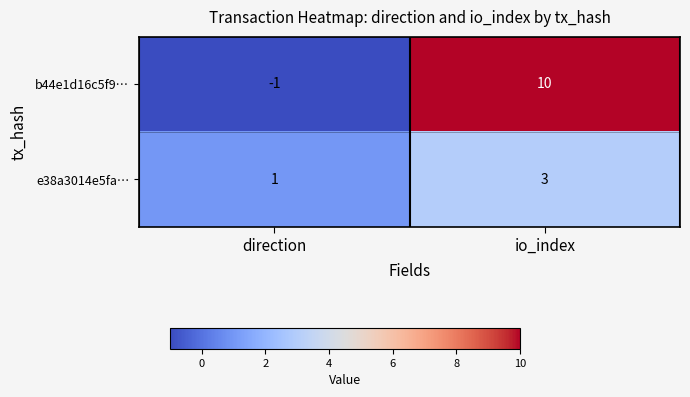

Rank the series by their maximum value, from highest to lowest.

b44e1d16c5f9…, e38a3014e5fa…